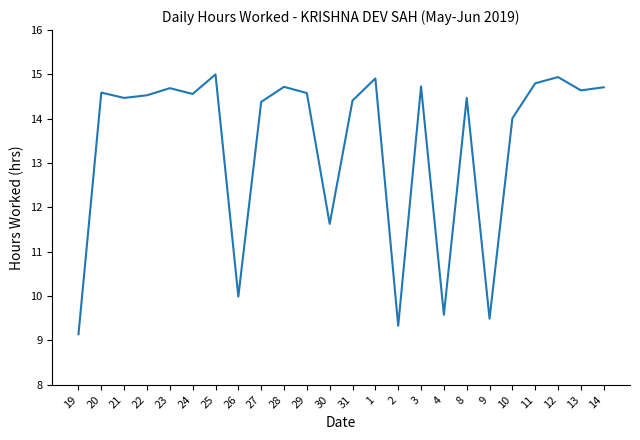

The value at 21 is 14.5. True or false?

True